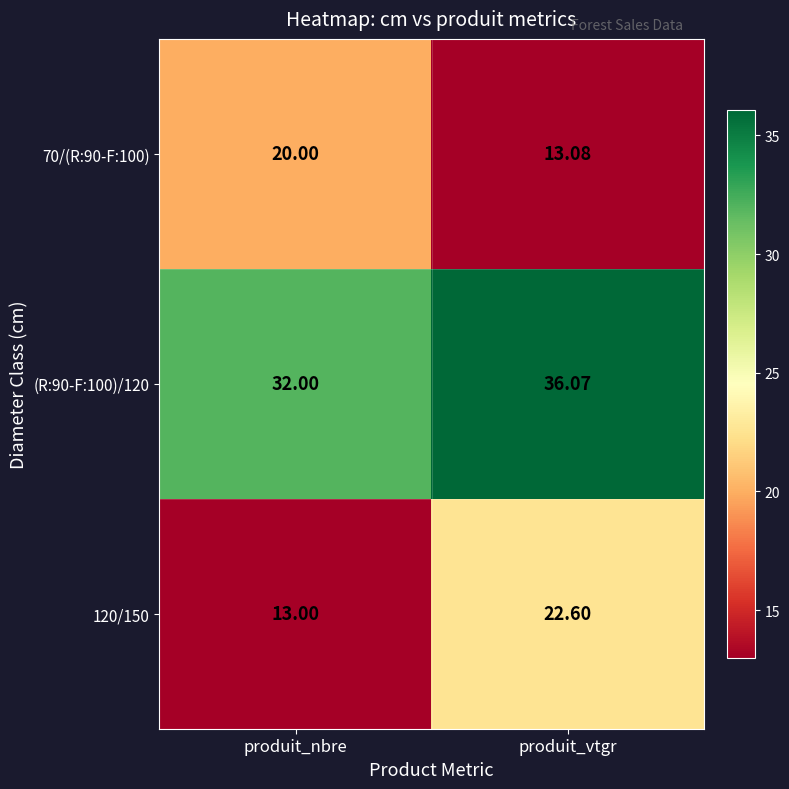

Rank the series by their maximum value, from lowest to highest.

70/(R:90-F:100), 120/150, (R:90-F:100)/120